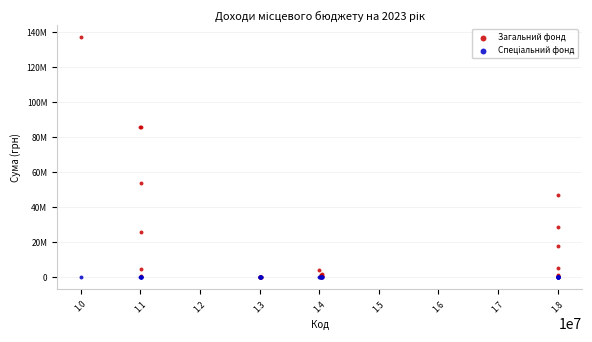

Which series has the widest spread of Y values?

Загальний фонд